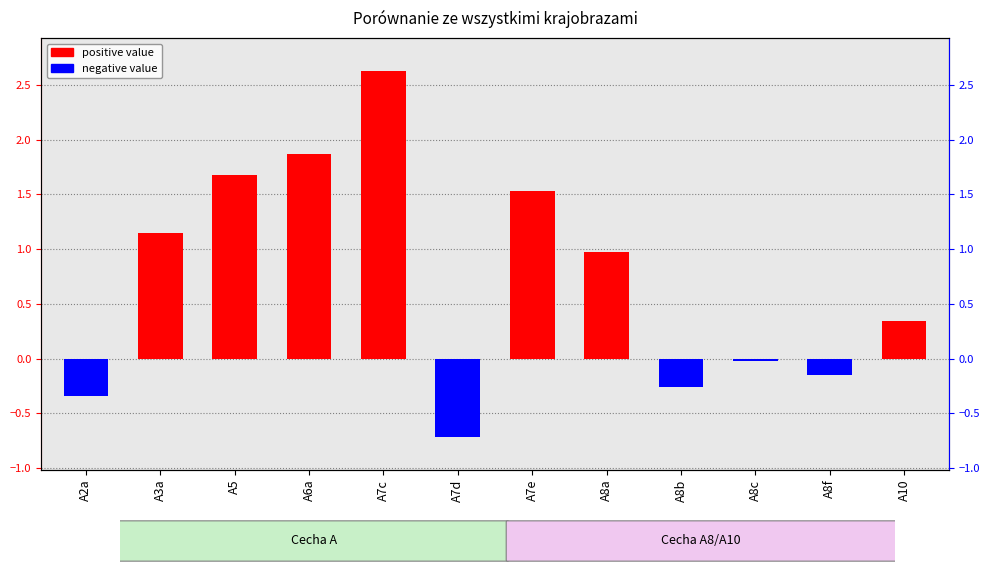

How many groups of bars are there?

12